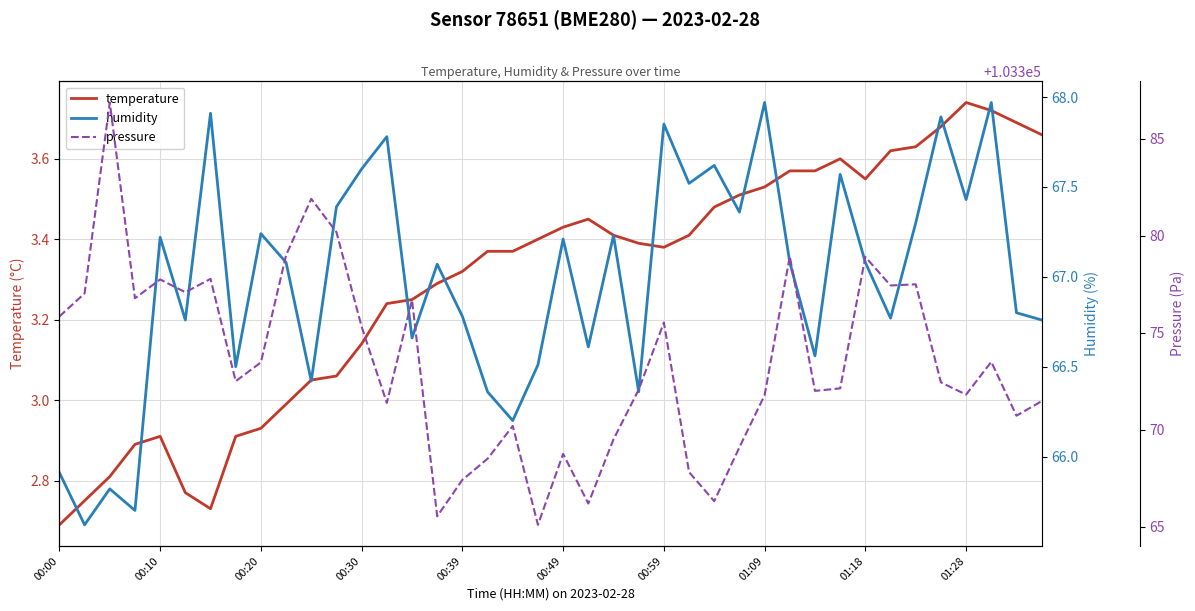

List the series in order of their peak value, highest first.

pressure, humidity, temperature